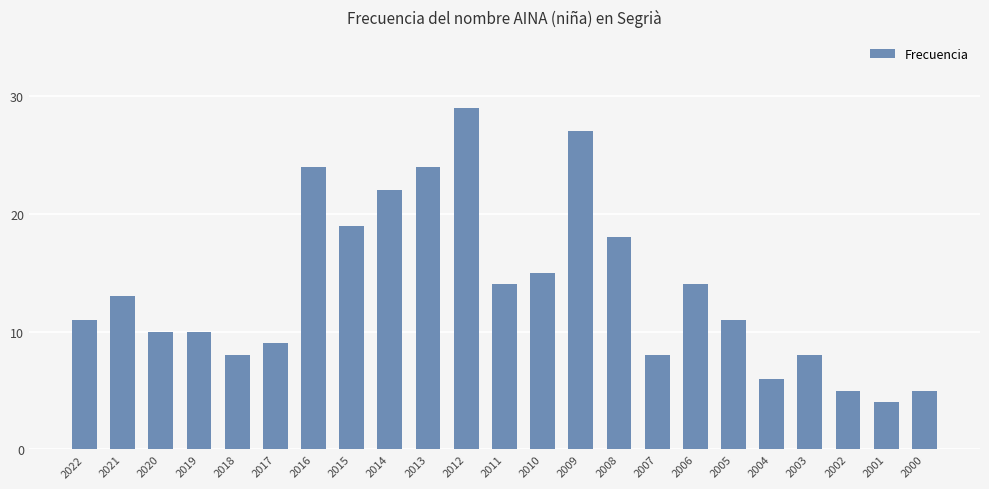

Is it true that the value at 2013 is 13?

False